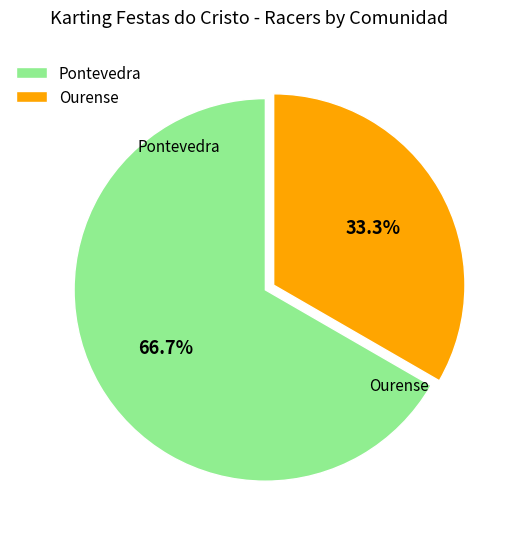

To the nearest percent, what portion does Ourense represent?

33%